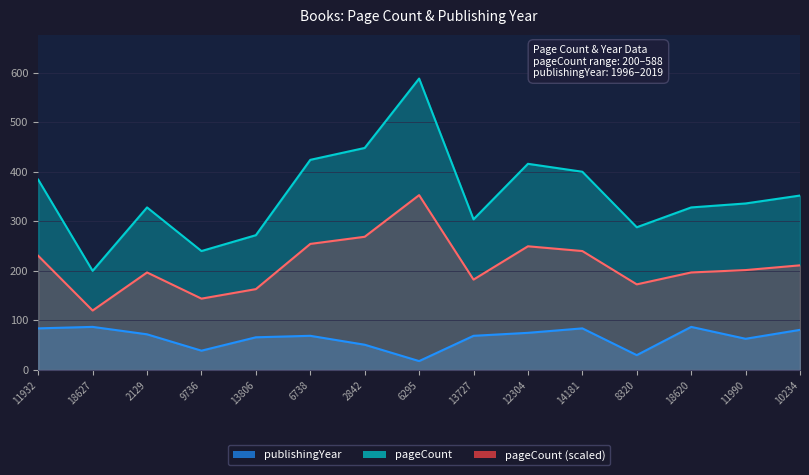

How many data points in pageCount are above 336?

7